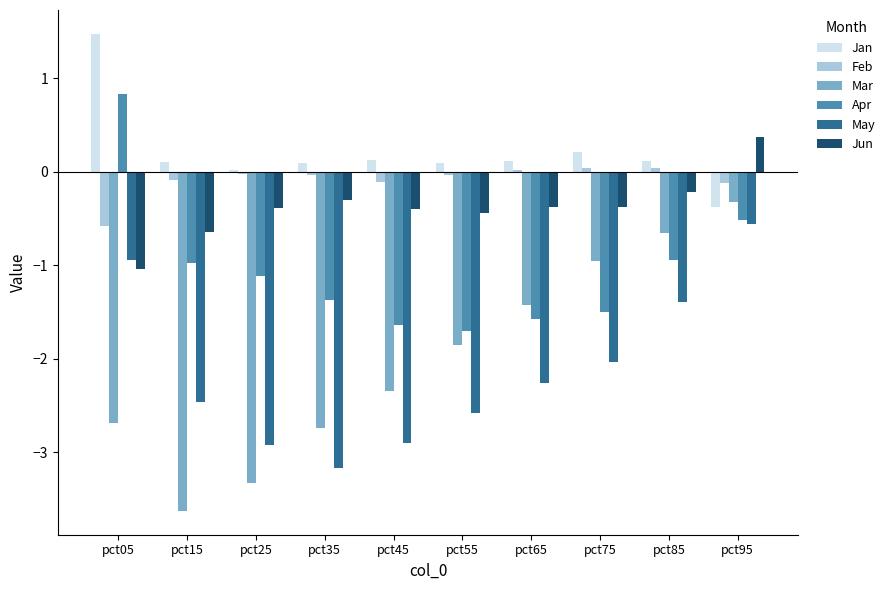

The Apr series shows 1.2 at pct05. True or false?

False